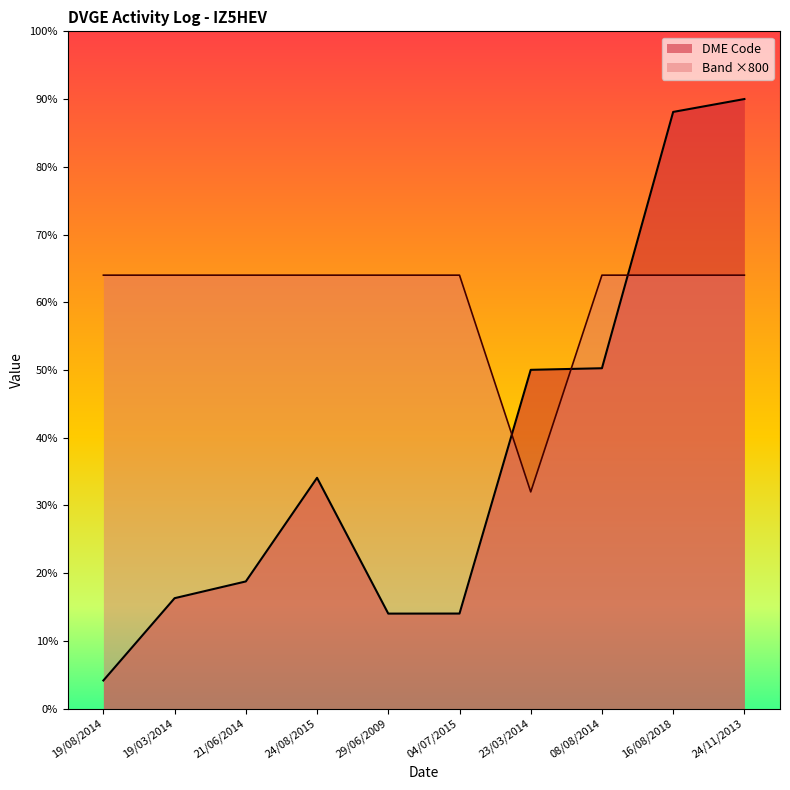

At which label is Band (MHz) closest to 24000?

19/08/2014